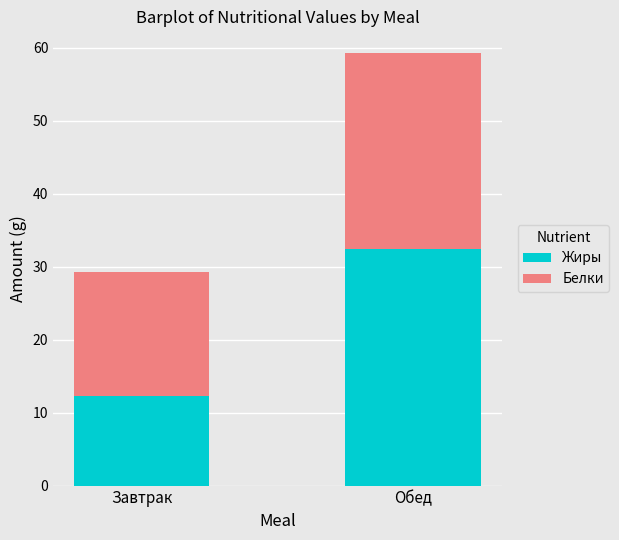

What is the total value across all series at Завтрак?

29.2